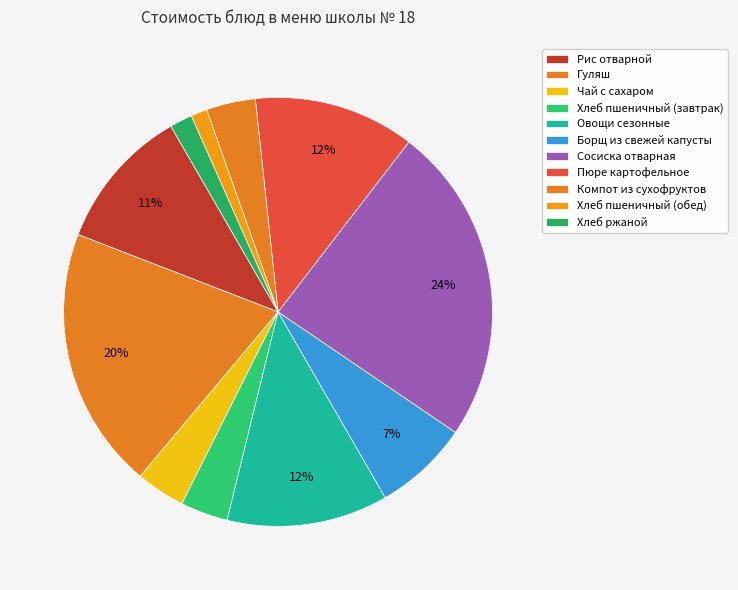

Count the number of slices in the pie.

11